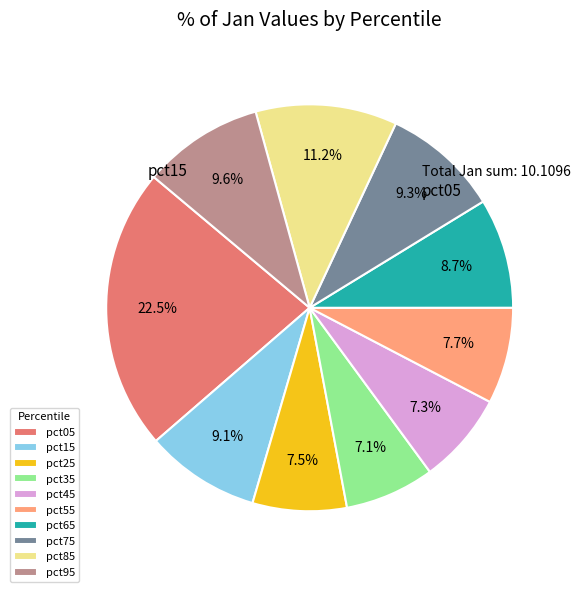

How many slices are in this pie chart?

10